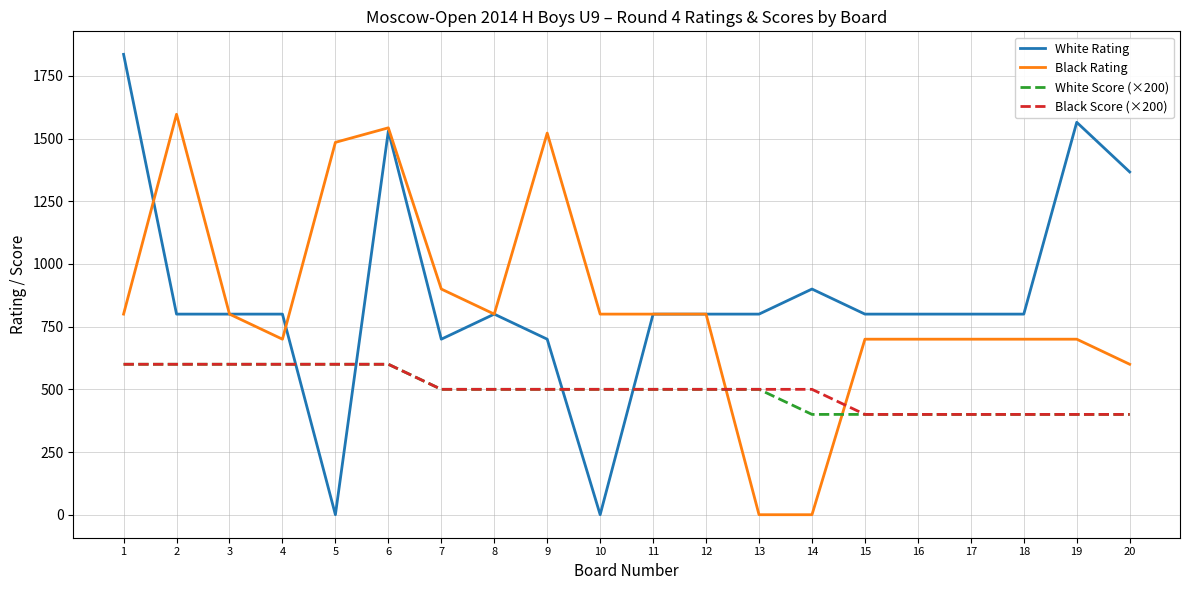

Which series ends up on top after the final intersection of Black Score (×200) and White Rating?

White Rating